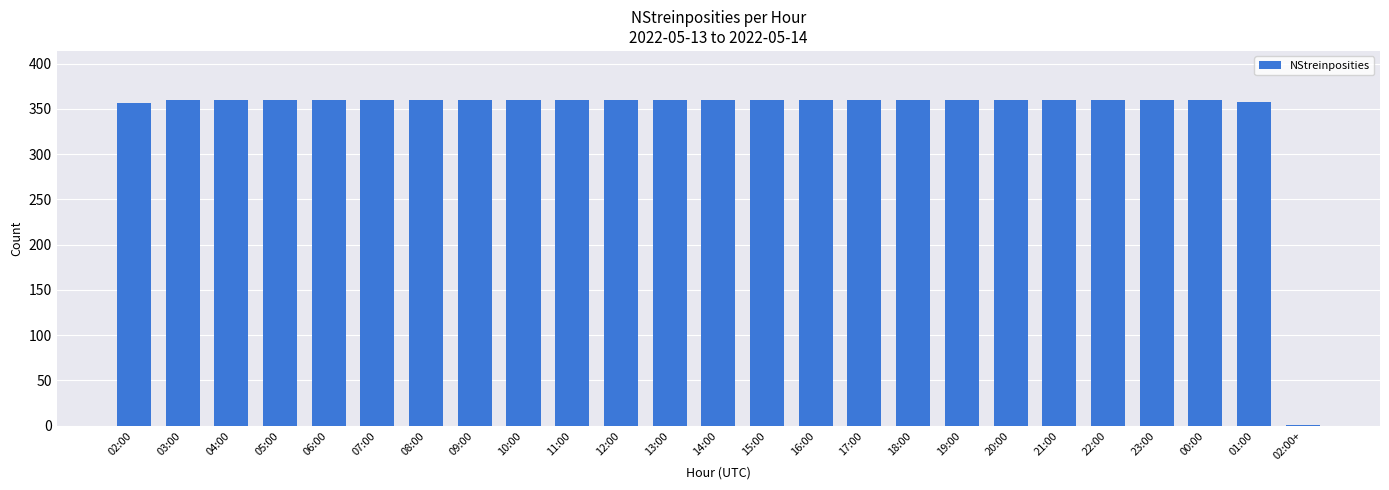

Reading left to right, extract all data points from this chart.

356	360	360	360	360	360	360	360	360	360	360	360	360	360	360	360	360	360	360	360	360	360	360	358	1